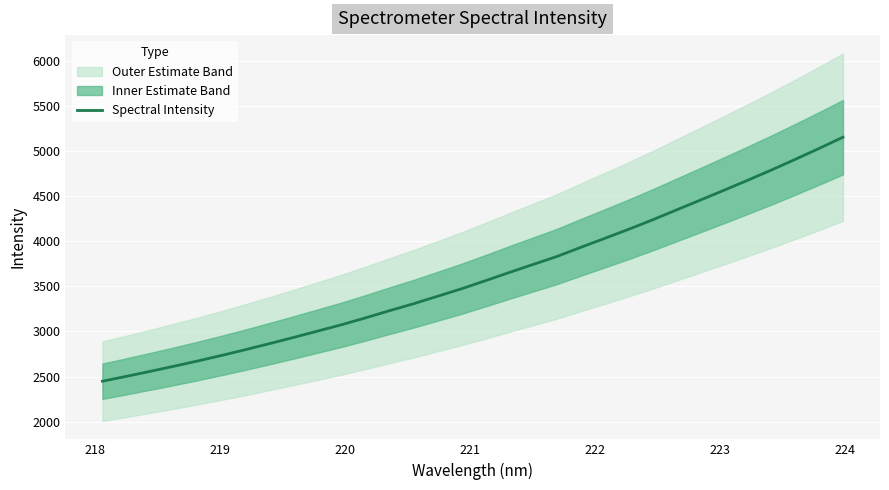

What is the value of the 7th point from the left?

2798.7